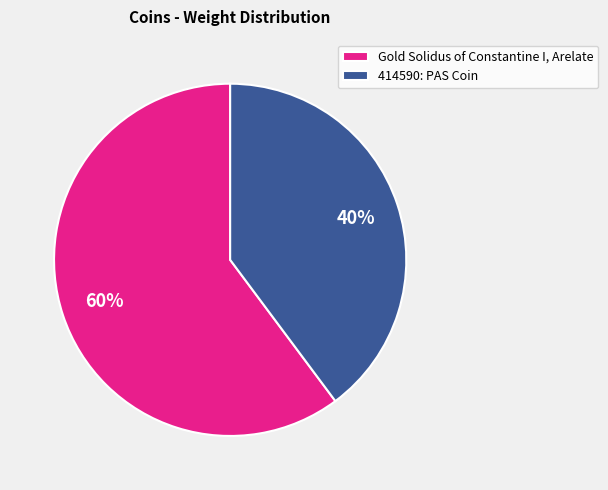

Is it true that 414590: PAS Coin is 49% of the pie?

False